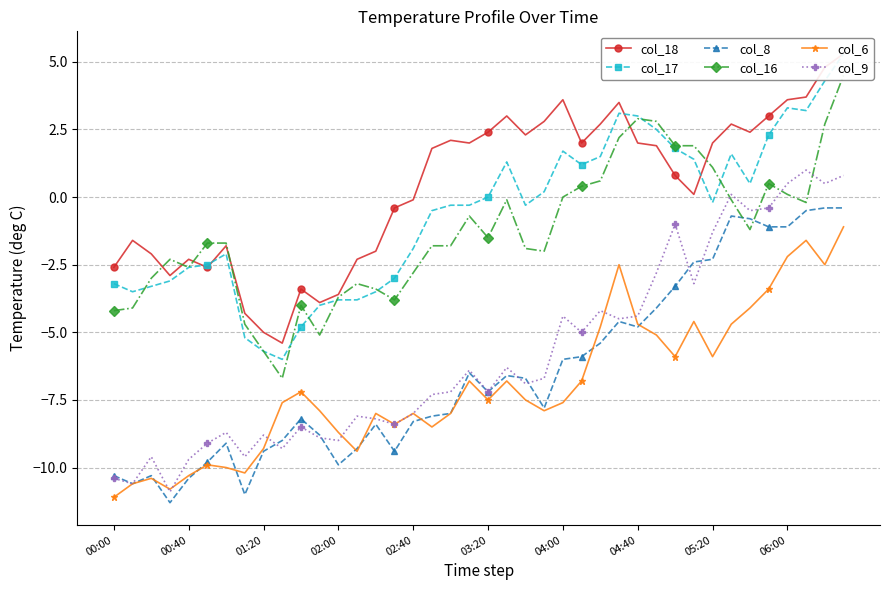

Is the value of col_8 at 30 greater than the value of col_6 at 29?

Yes